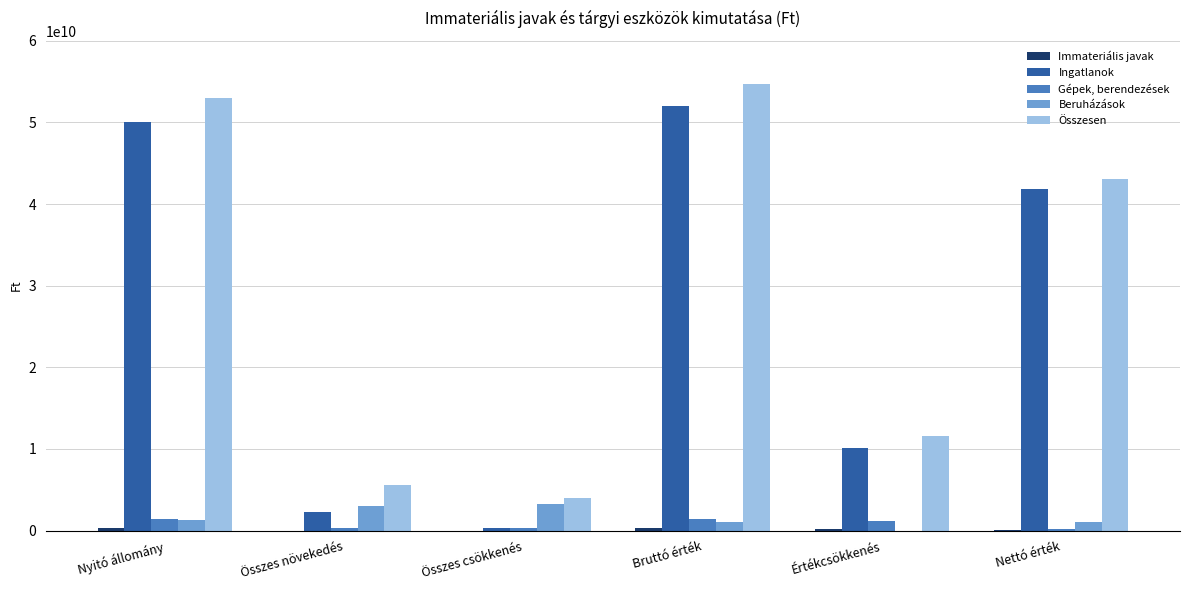

Between Összes csökkenés and Értékcsökkenés, which series saw the biggest shift?

Ingatlanok